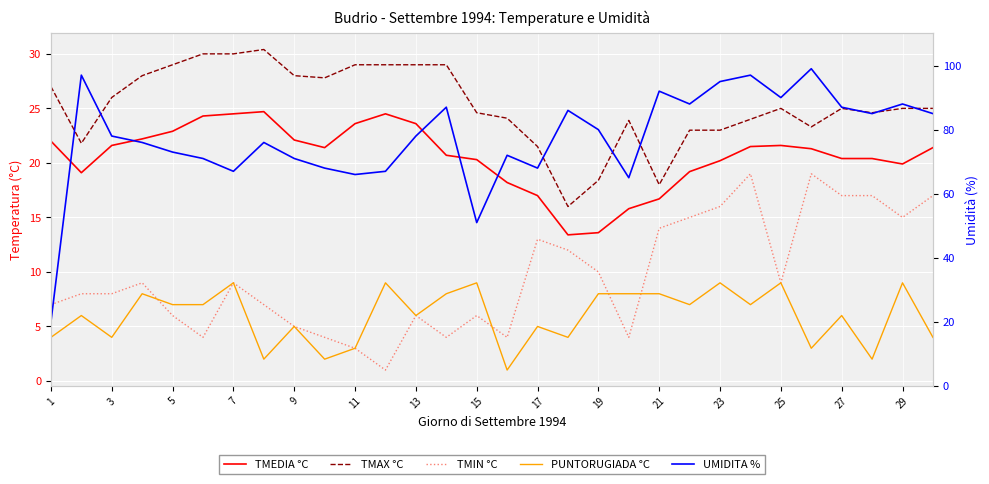

What is the average value of the TMAX °C series?

25.3